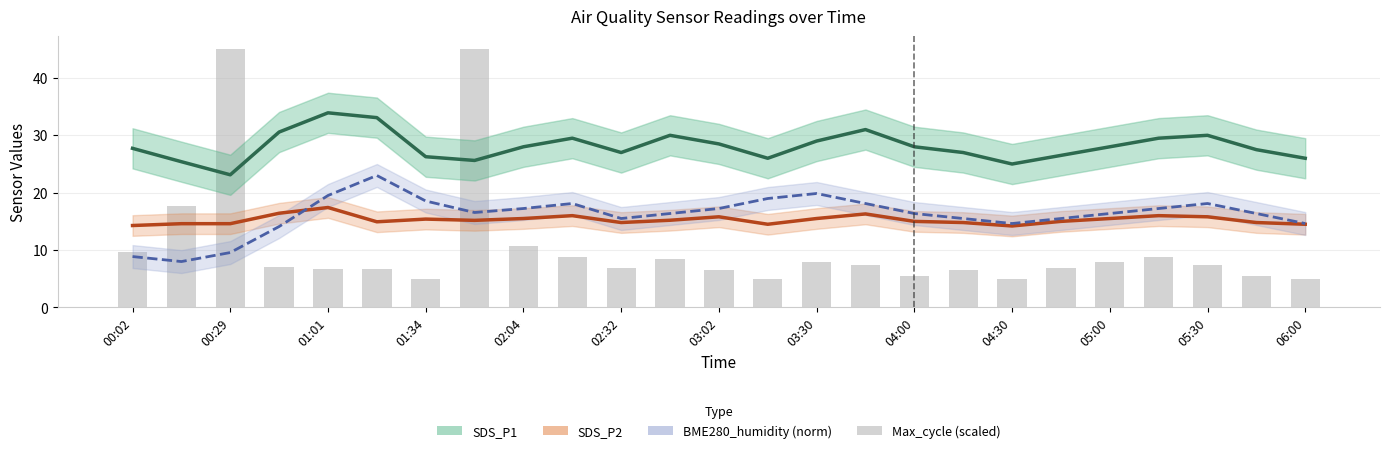

True or false: BME280_humidity (norm) has a value of 14.6 at 06:00.

True